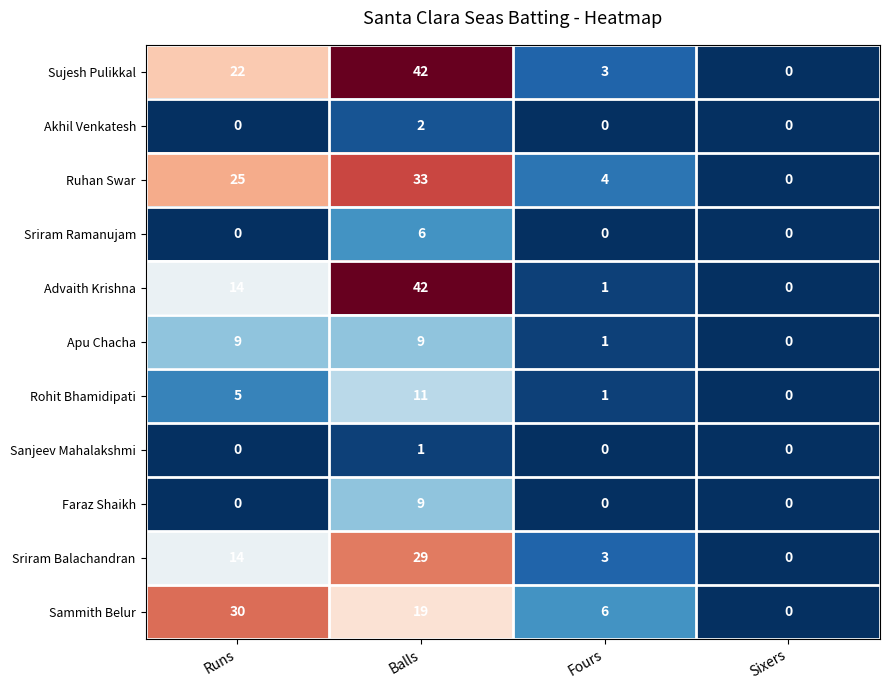

Where is Sammith Belur nearest to the value 15?

Balls